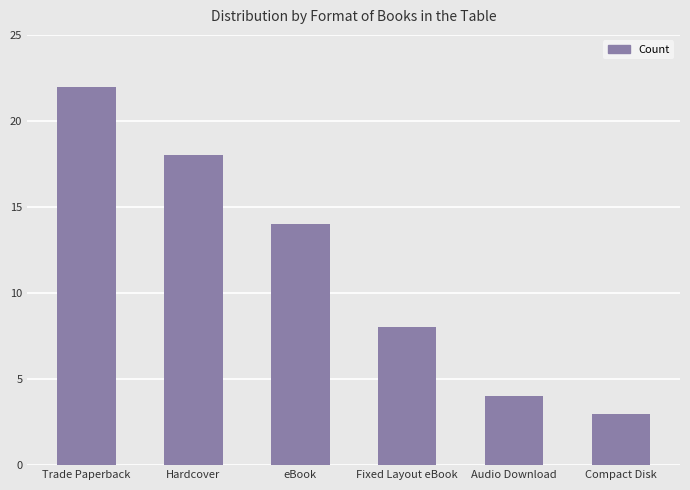

How many values are below 14?

3